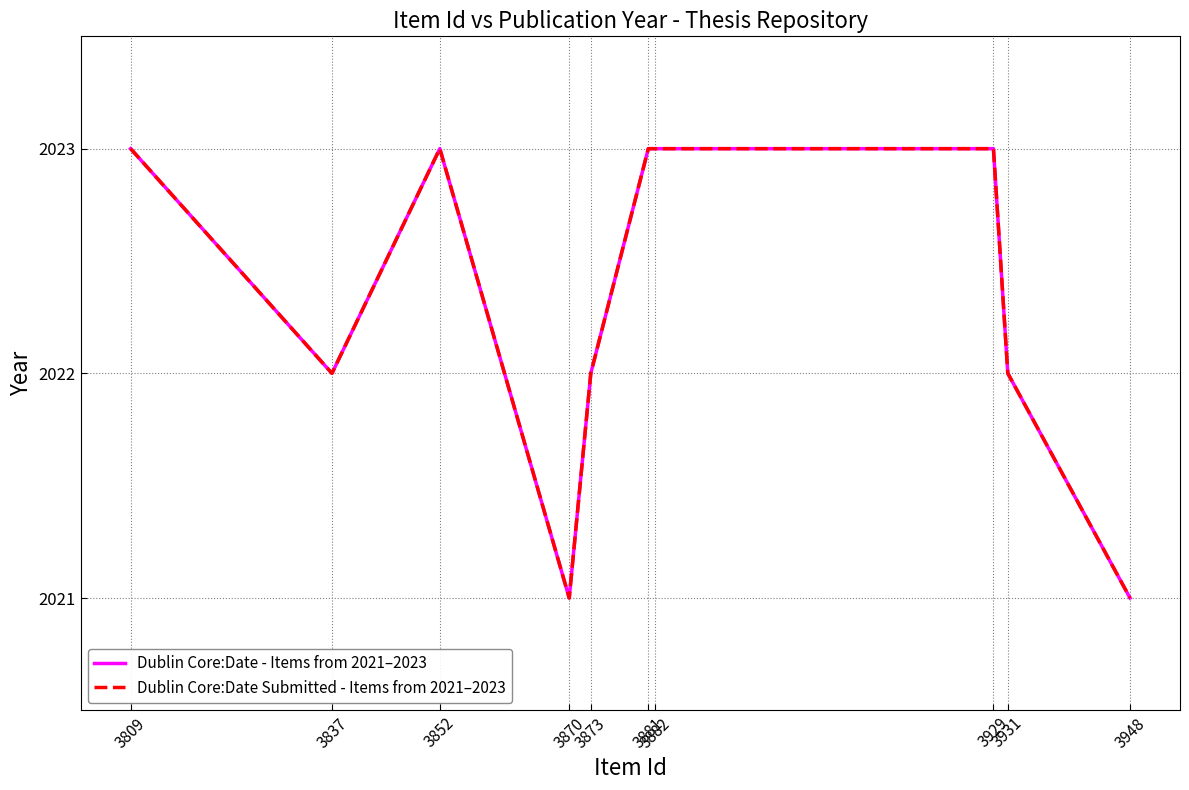

Rank the series by their maximum value, from highest to lowest.

Dublin Core:Date - Items from 2021–2023, Dublin Core:Date Submitted - Items from 2021–2023